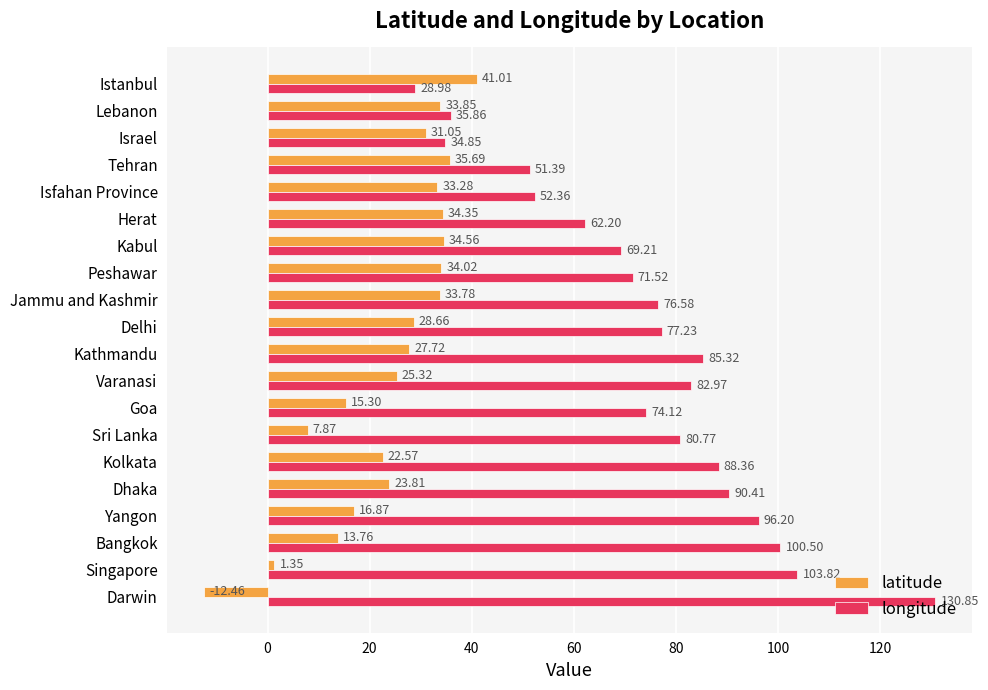

What is the spread (max minus min) of values at Herat?

27.9